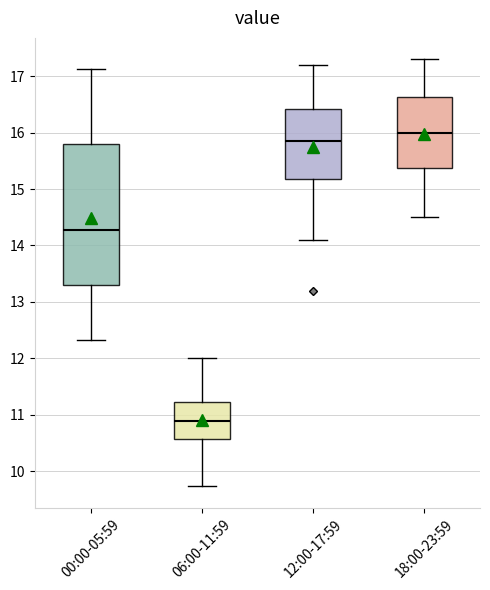

Where does the upper whisker of the box for 00:00-05:59 end on the y-axis? The values are not printed on the chart, so give them approximately, as read against the axis.

17.1